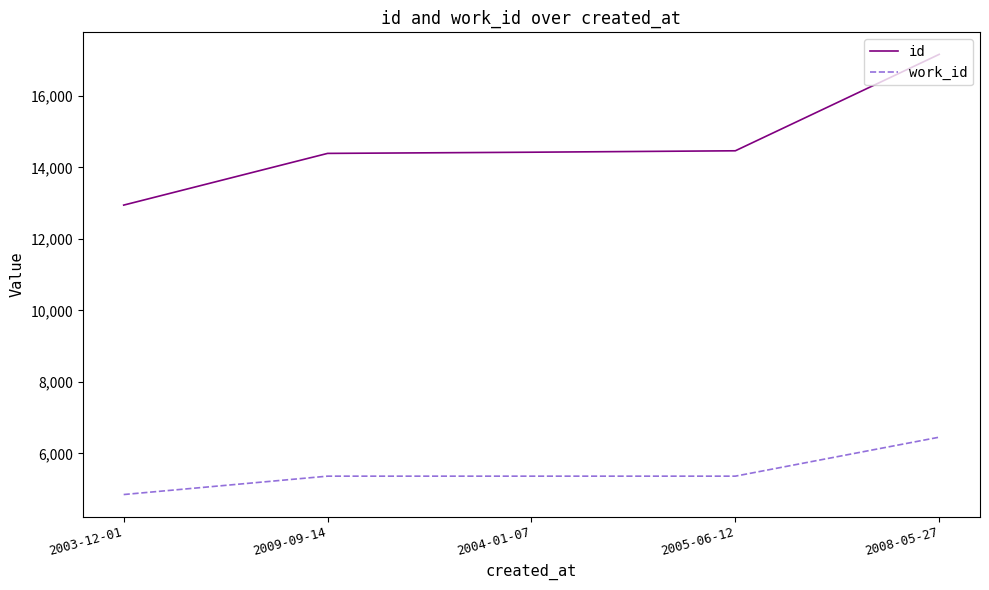

What are all the series names shown in the legend?

id, work_id